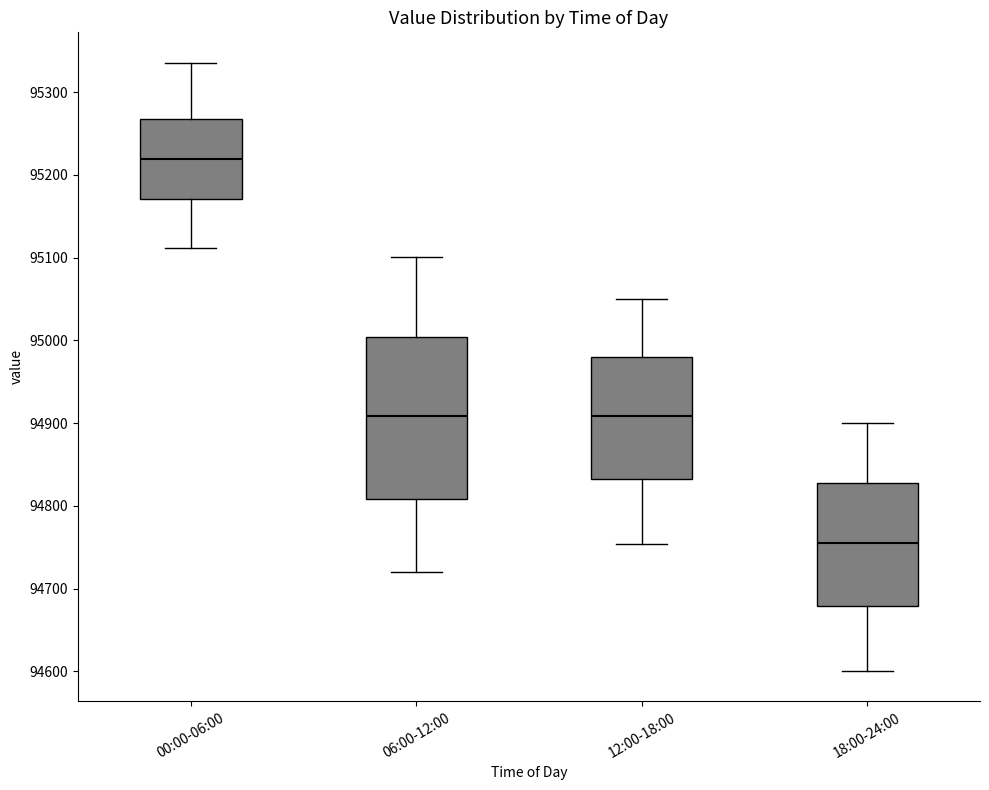

Where does the upper whisker of the box for 06:00-12:00 end on the y-axis? The values are not printed on the chart, so give them approximately, as read against the axis.

95100